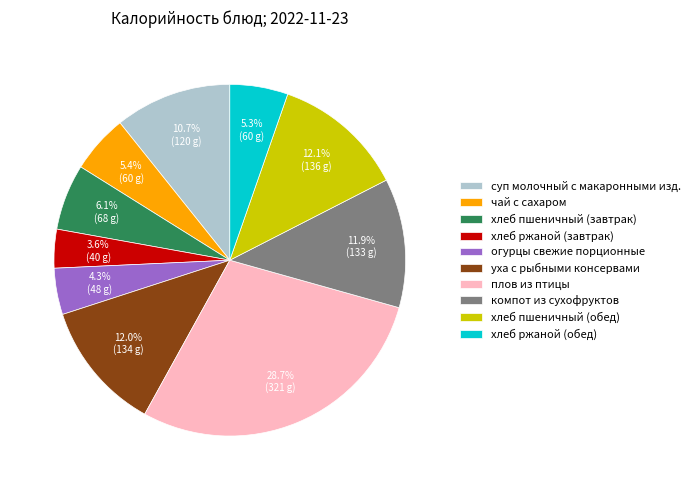

To the nearest percent, what is the average slice percentage?

10%